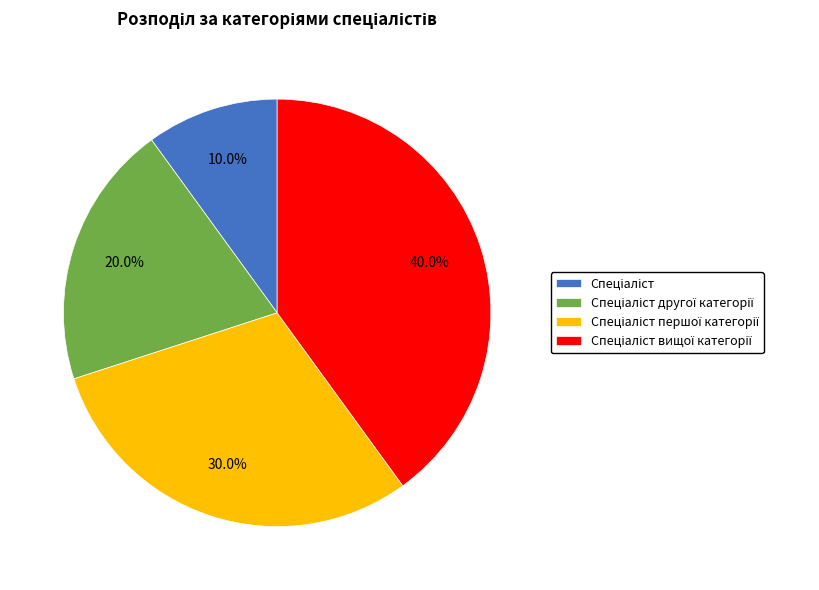

Is there any slice that represents more than half of the pie?

No